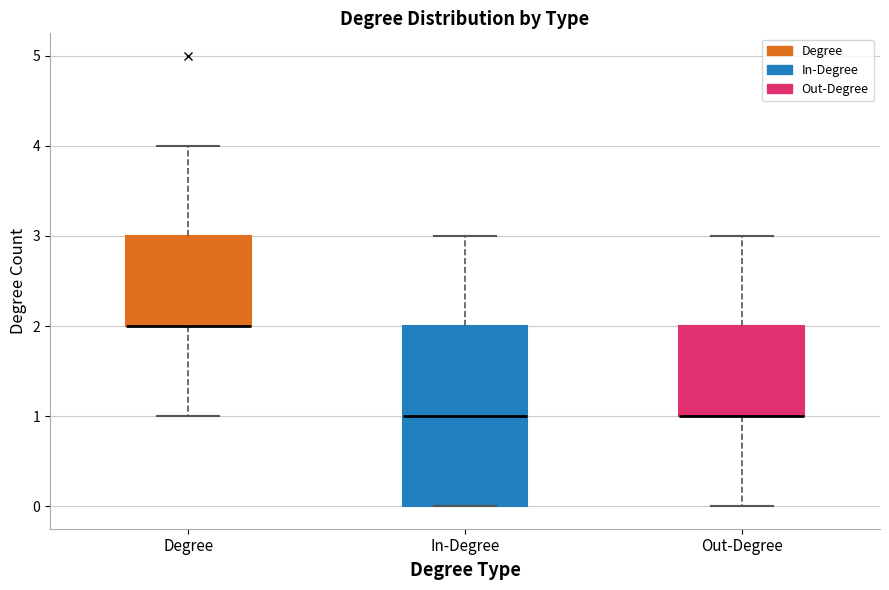

Reading left to right, read every box against the y-axis: the position of its median line, the range the box covers, and the ends of its whiskers. The values are not printed on the chart, so give them approximately, as read against the axis.

Degree: median 2 (drawn on the box's lower edge), box 2 to 3, whiskers 1 to 4
In-Degree: median 1, box 0 to 2, whiskers 0 to 3
Out-Degree: median 1 (drawn on the box's lower edge), box 1 to 2, whiskers 0 to 3